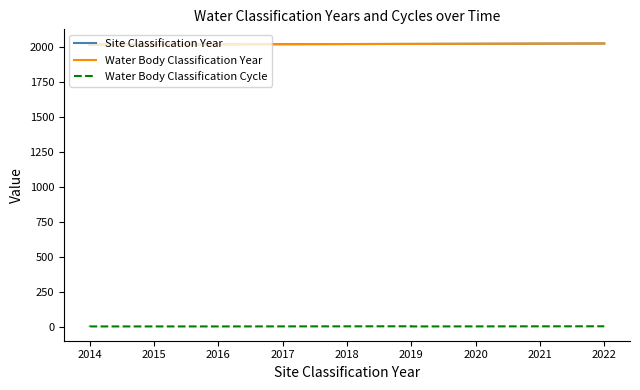

Rank the series by their maximum value, from lowest to highest.

Water Body Classification Cycle, Site Classification Year, Water Body Classification Year